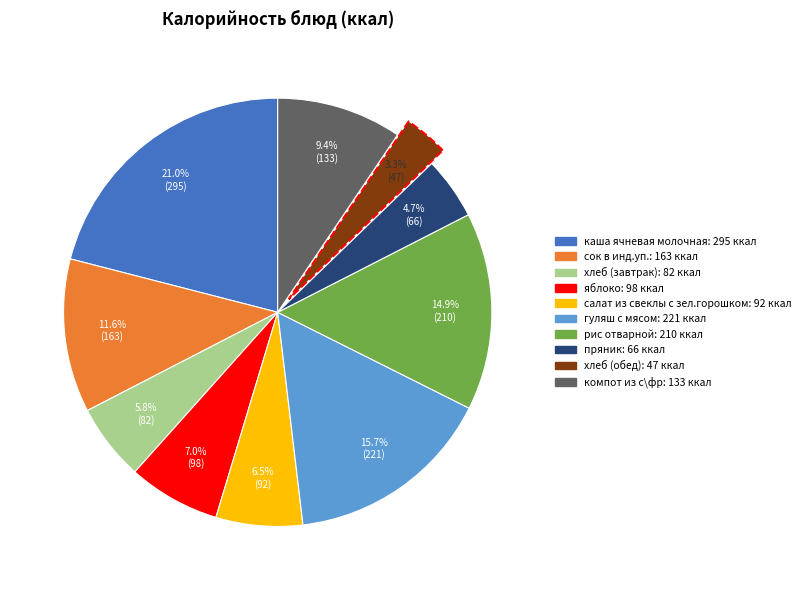

To the nearest percent, what is the combined percentage of пряник and салат из свеклы с зел.горошком?

11%